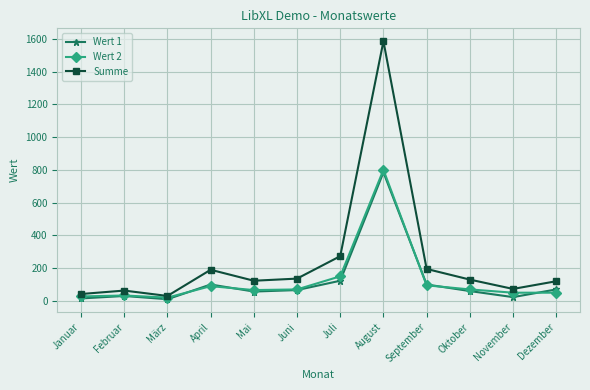

What is the spread (max minus min) of values at Mai?

66.0